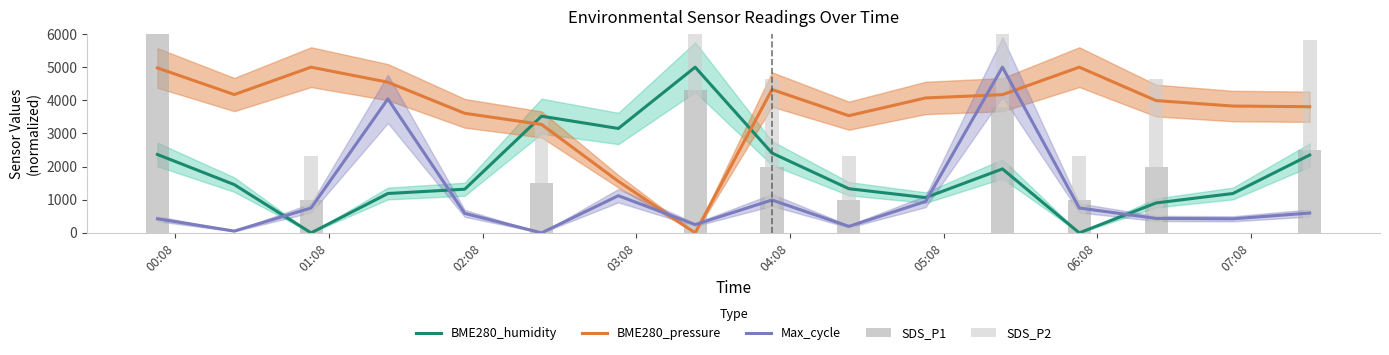

What is the maximum value for BME280_humidity?

5000.0